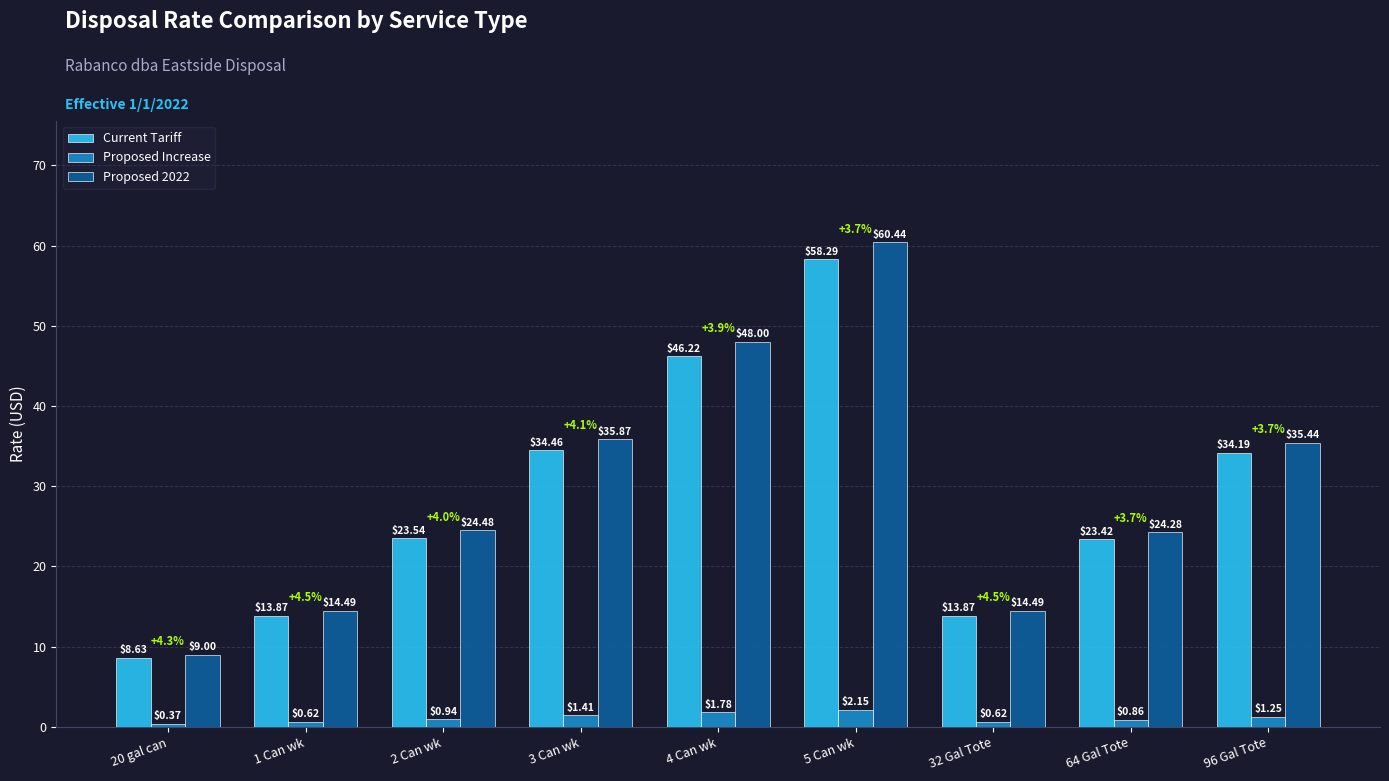

What is the sum of all Proposed Increase values?

10.0